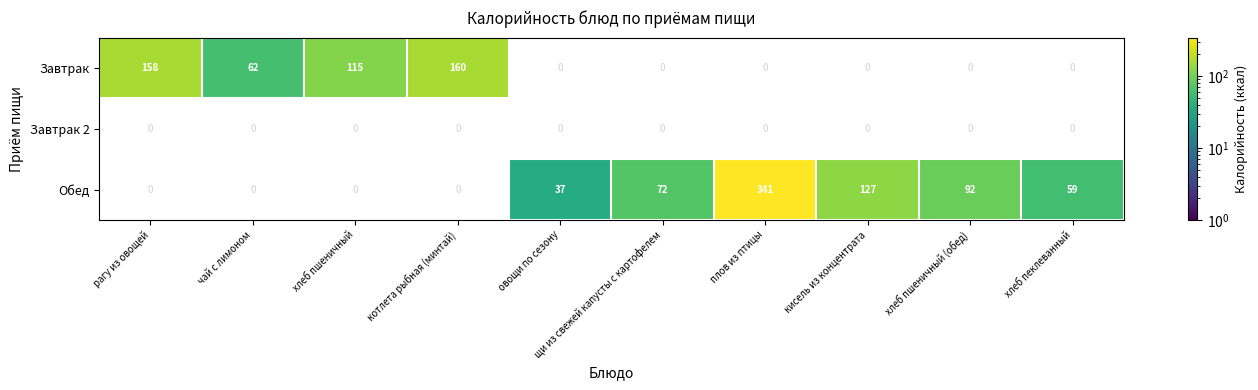

The Завтрак series shows 62 at чай с лимоном. True or false?

True